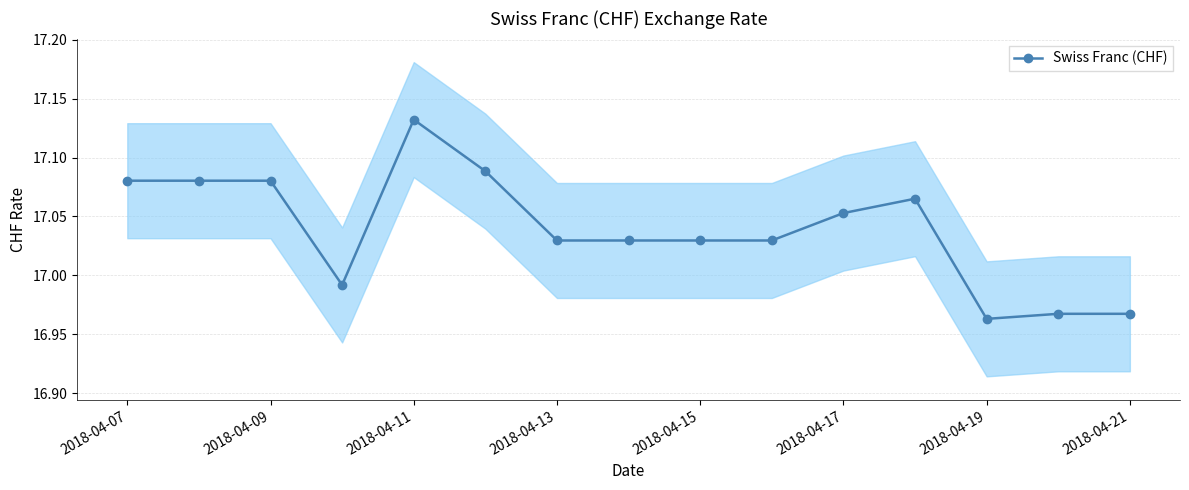

Reading right to left, extract all data points from this chart.

17.0	17.0	17.0	17.1	17.1	17.0	17.0	17.0	17.0	17.1	17.1	17.0	17.1	17.1	17.1